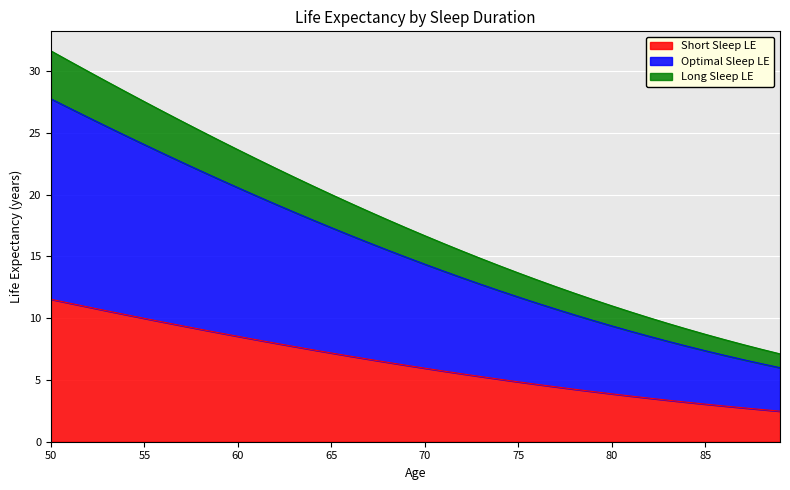

What is the difference between the maximum and minimum values in the Short Sleep LE series?

9.1